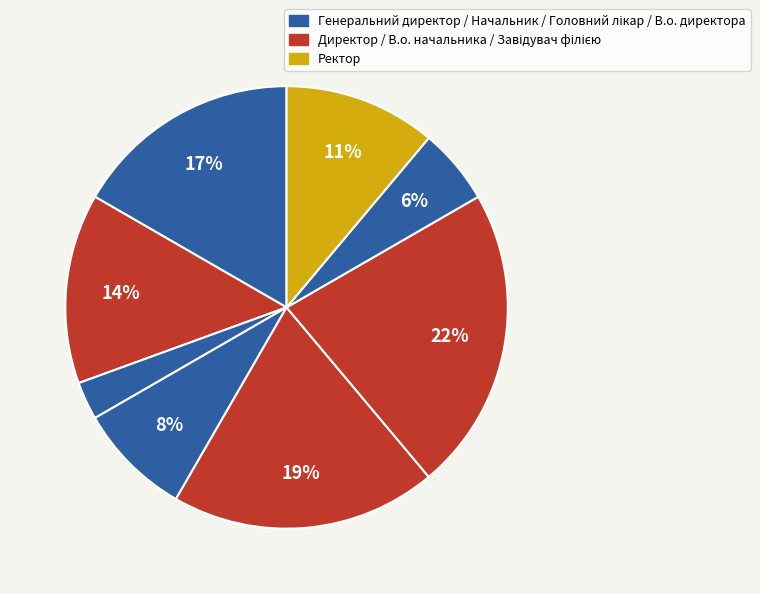

How many slices are in this pie chart?

8